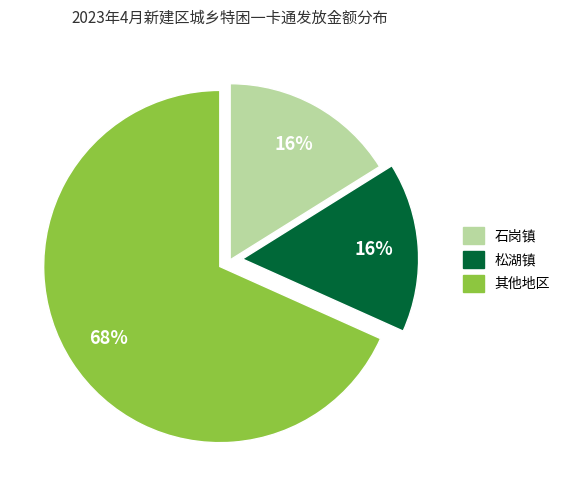

Is there any slice that represents more than half of the pie?

Yes